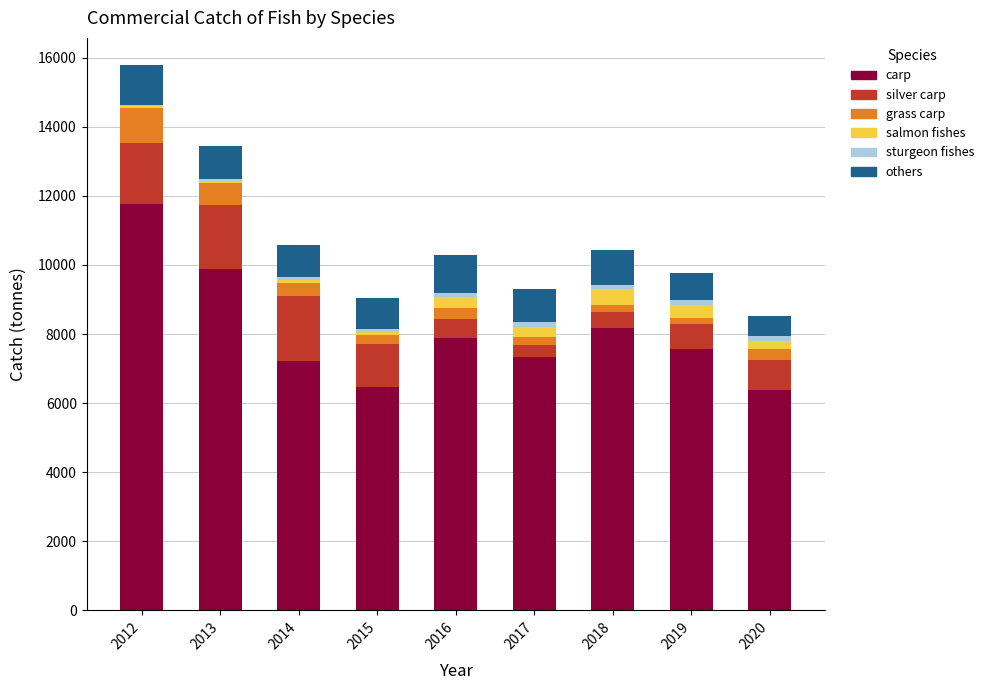

The value of carp at 2016 is 2491.3. True or false?

False